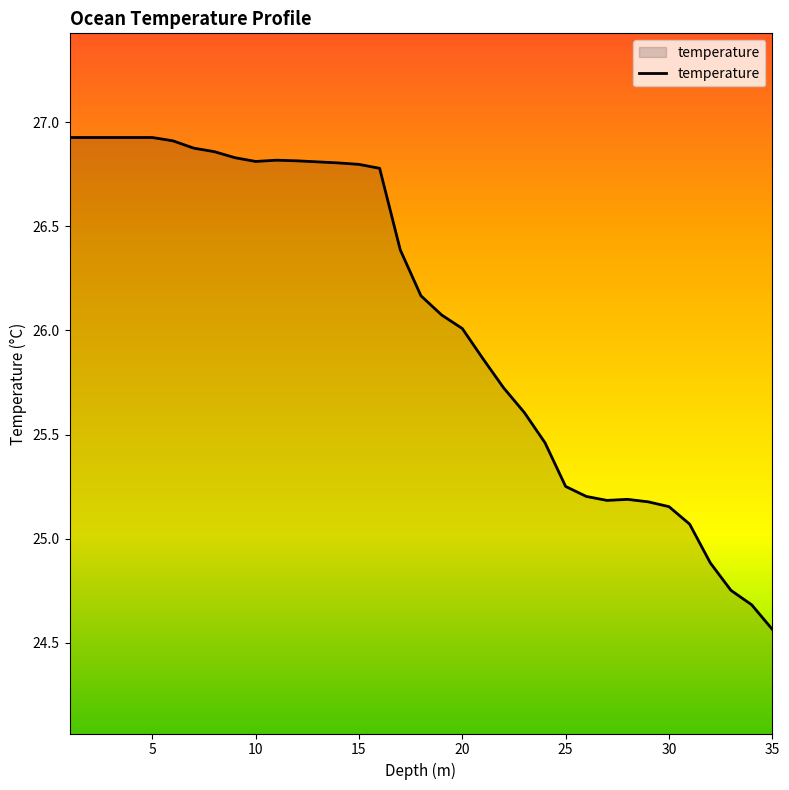

At which category does the chart reach its minimum across all series?

35